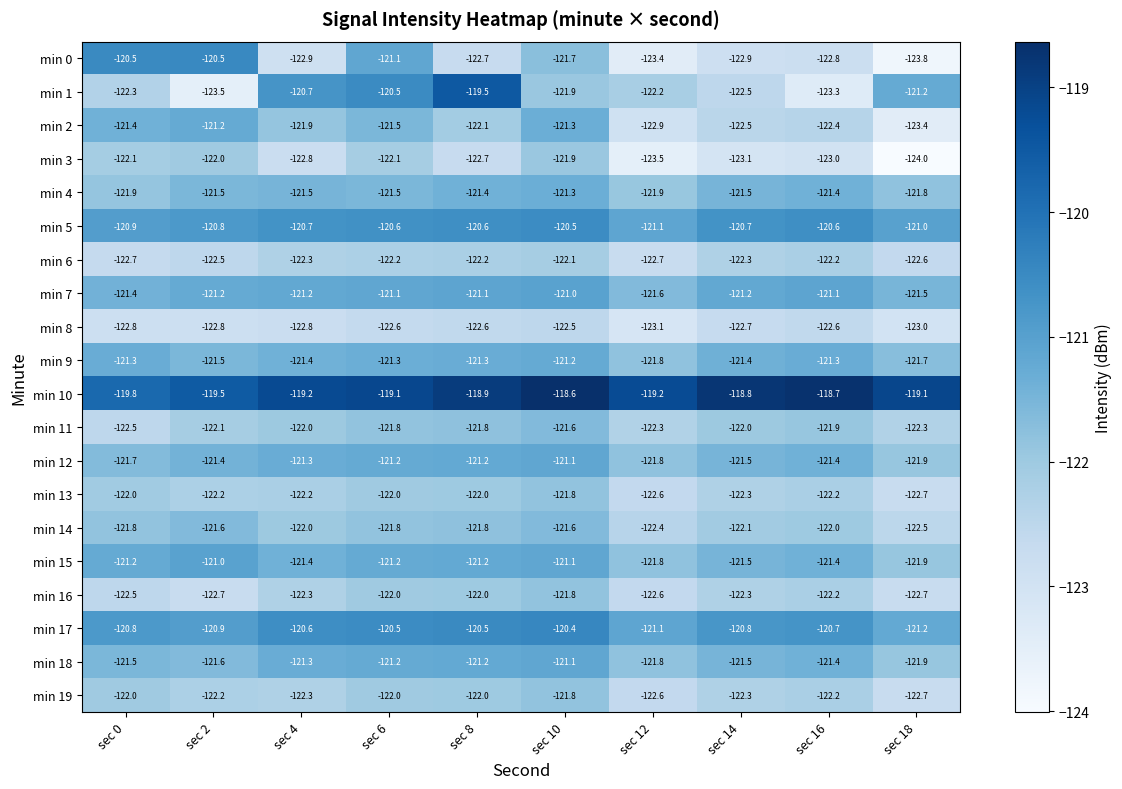

What is the sum of the min 12 values at sec 4 and sec 0?

-243.0